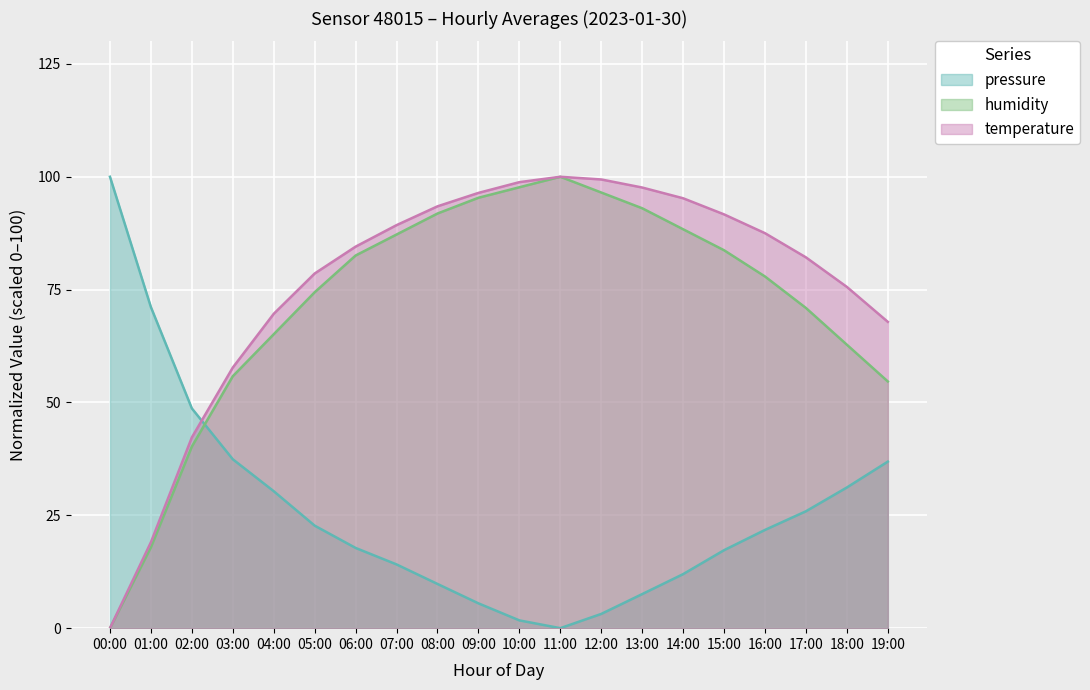

How many values in the humidity series are below 82?

10